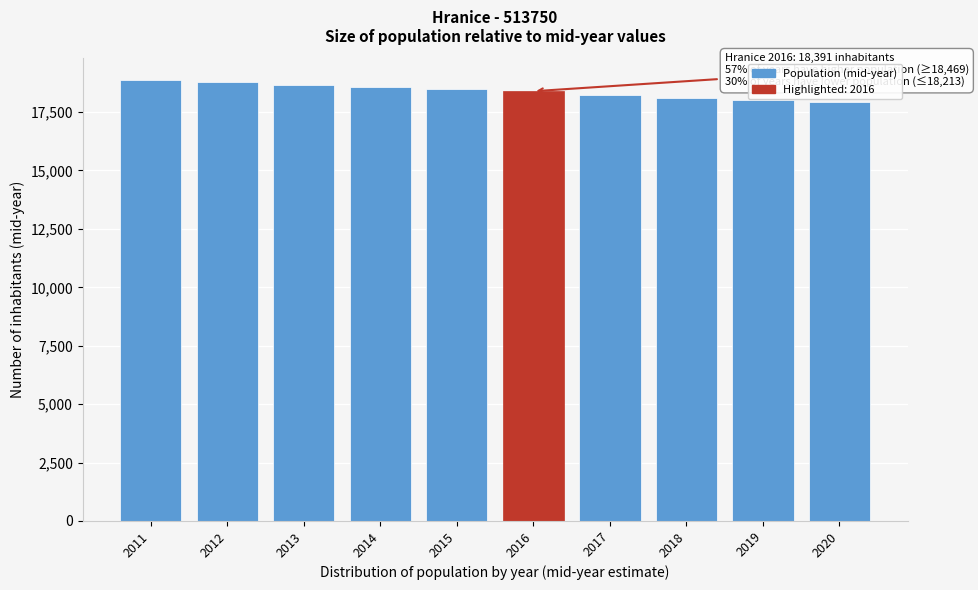

What is the greatest value displayed?

18859